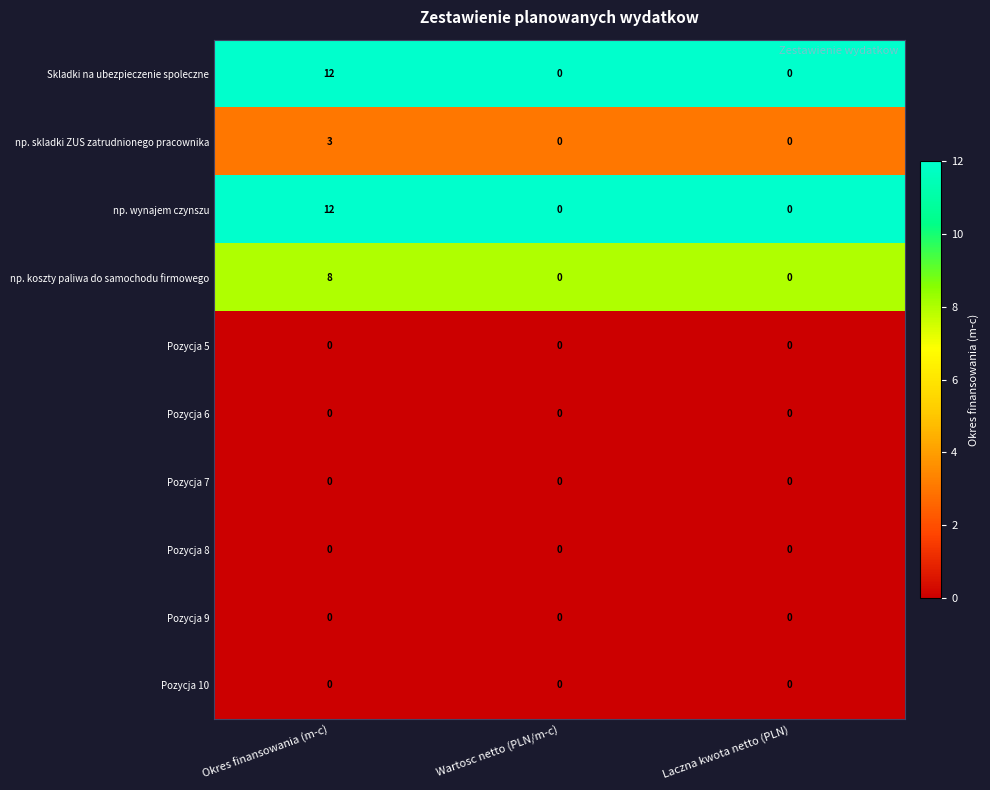

What is the total value across all series at Wartosc netto (PLN/m-c)?

0